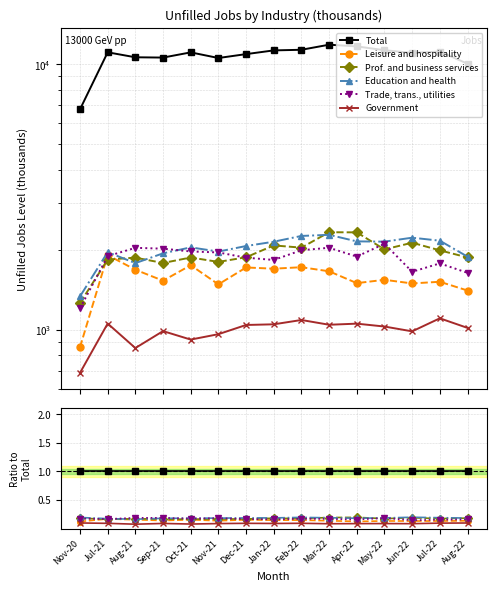

Which series has the largest total across all categories?

Total